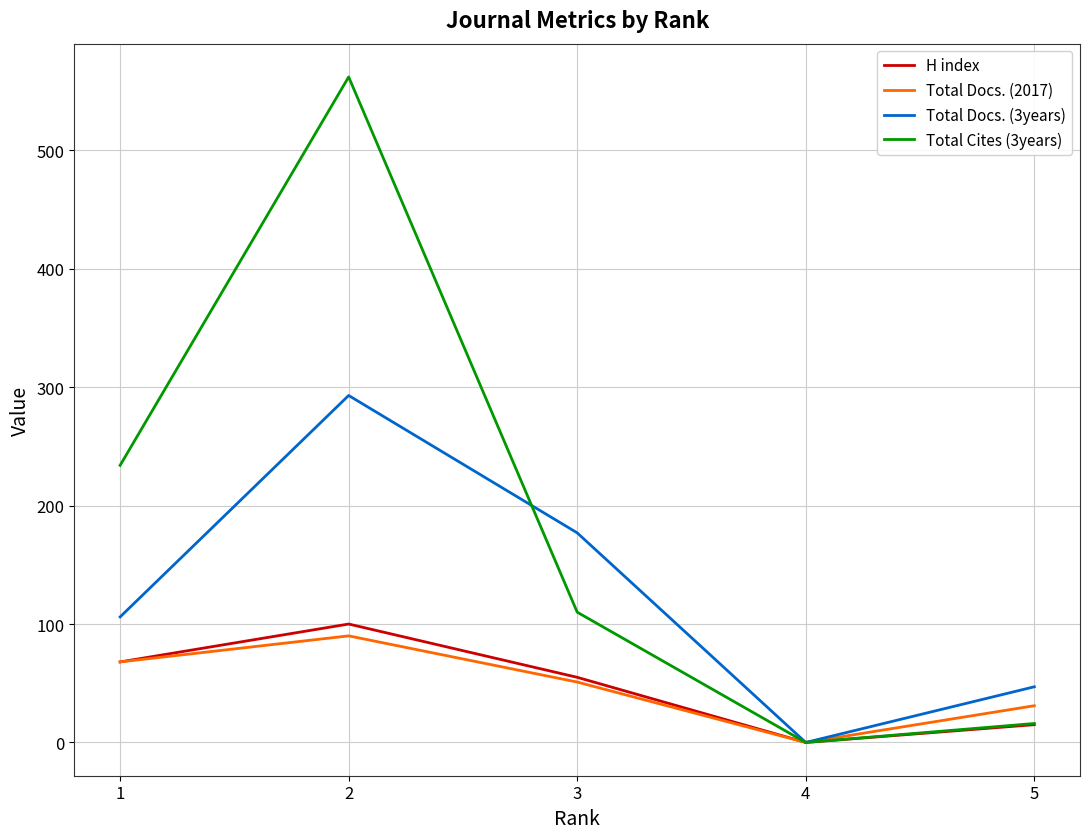

What is the average value of the Total Docs. (3years) series?

125